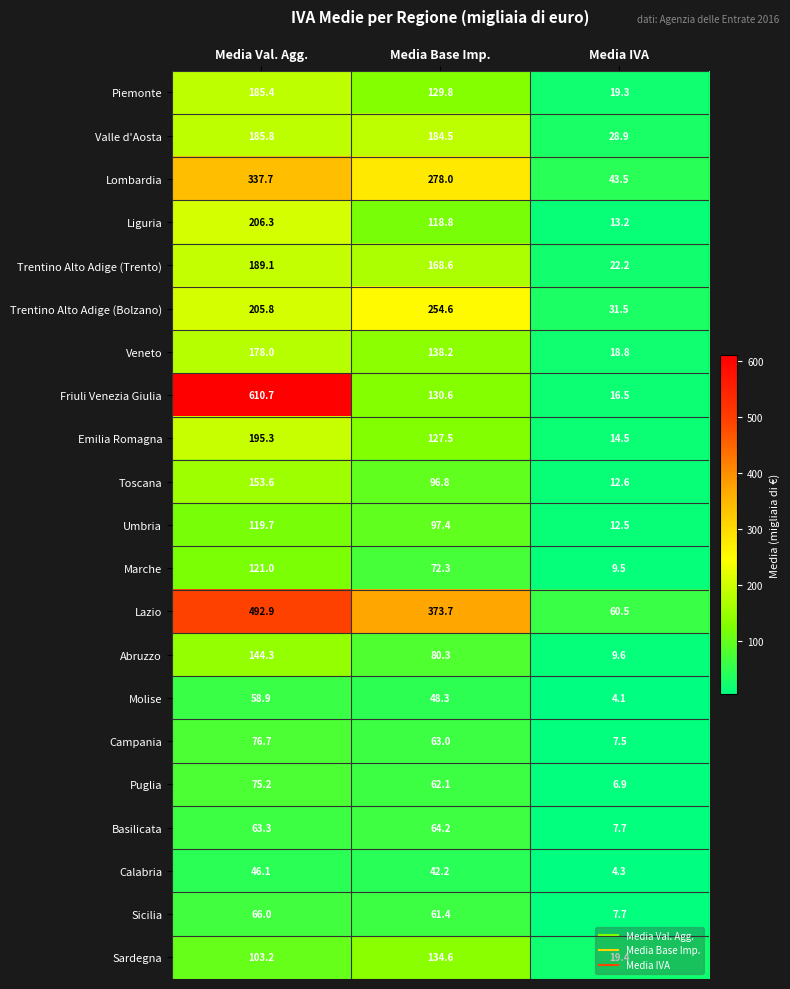

At which label does Emilia Romagna reach its peak?

Media Val. Agg.